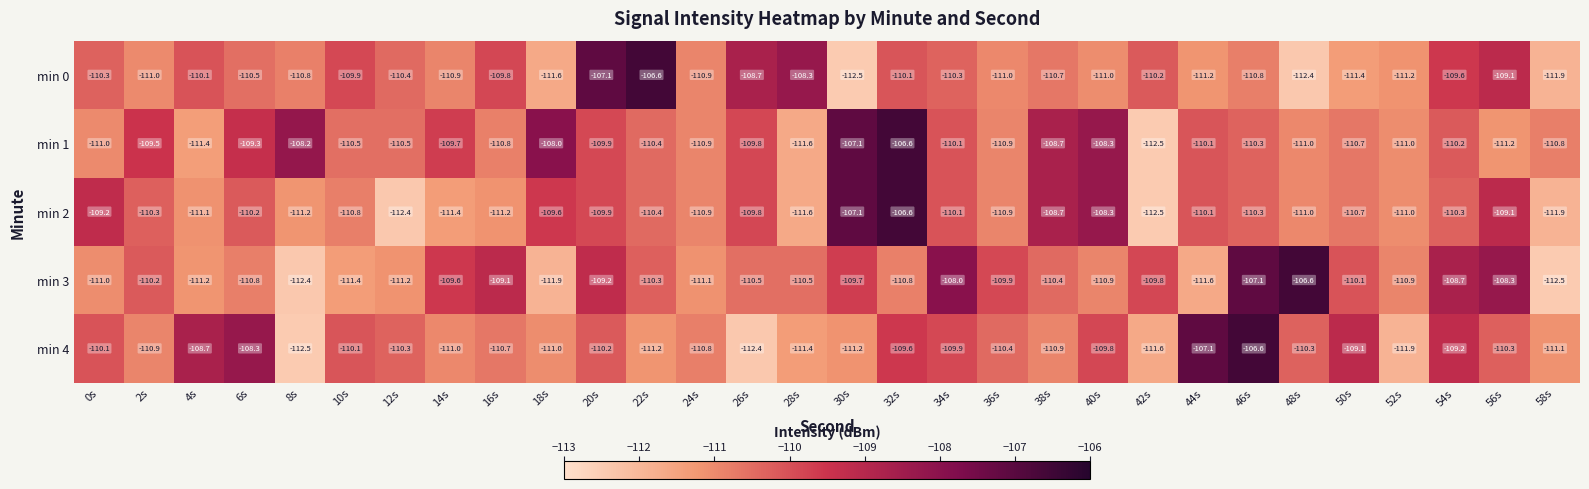

What is the difference between the highest and lowest values at 10s?

1.5